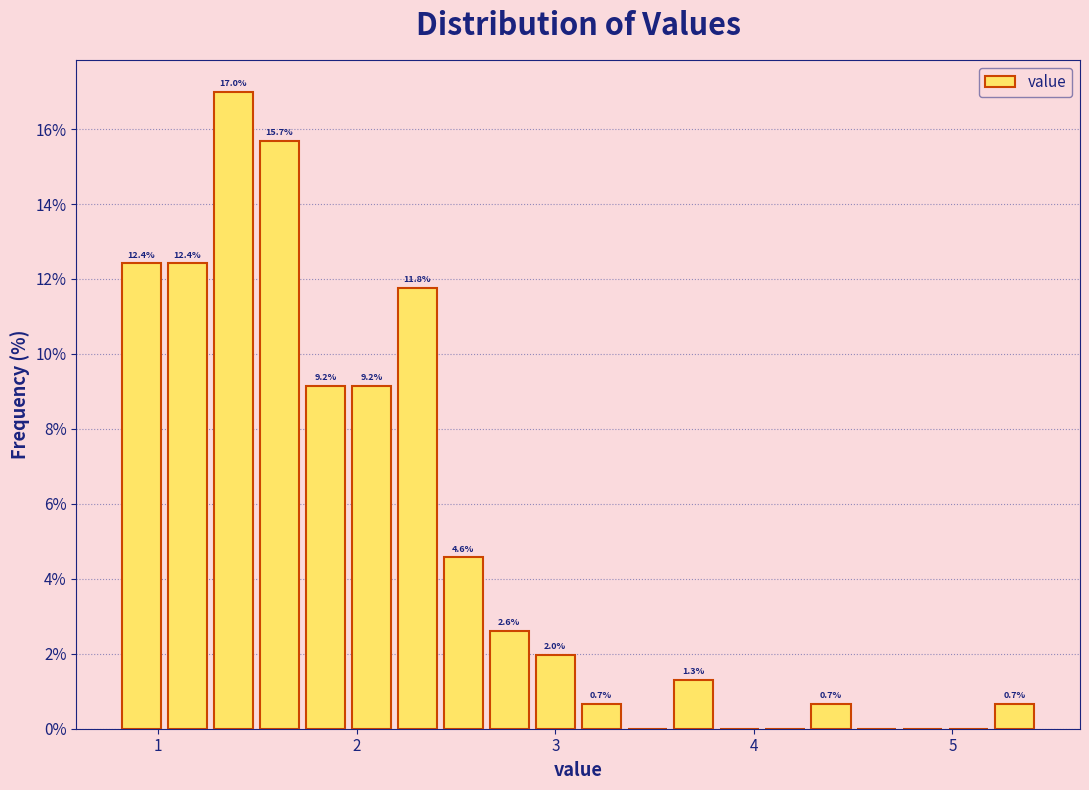

Around what value on the x-axis is the tallest bar? Give the approximate position of its centre, as read against the axis.

1.4